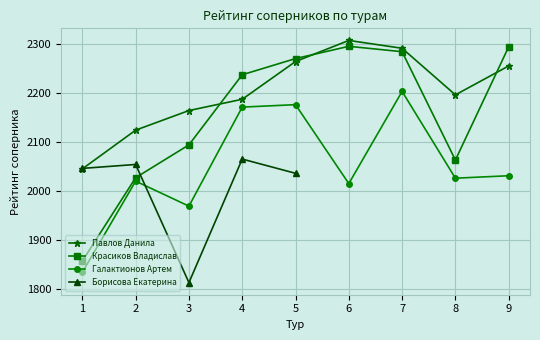

What is the highest value of the Павлов Данила series?

2308